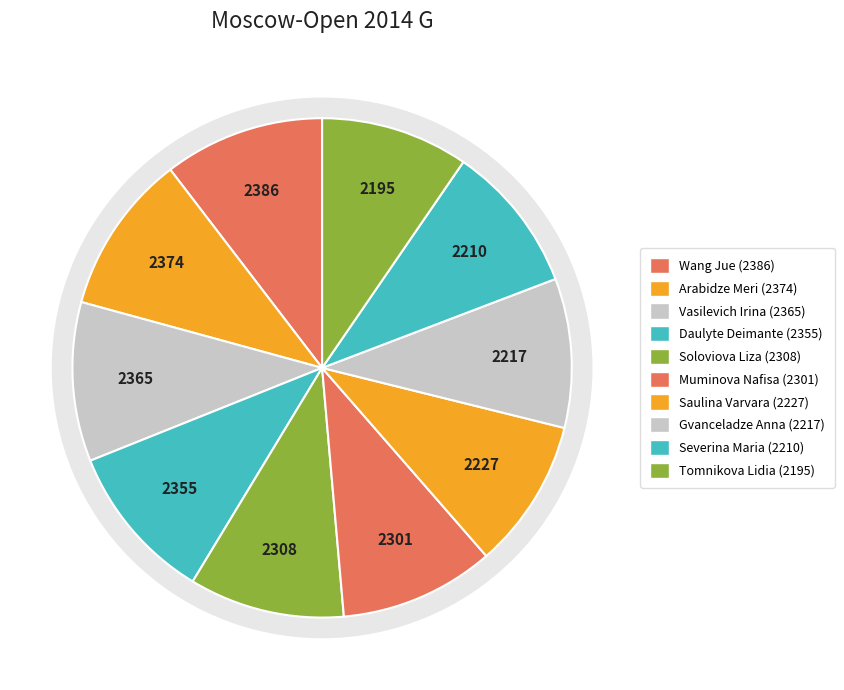

Combined, what portion of the pie is Wang Jue and Arabidze Meri?

20.8%